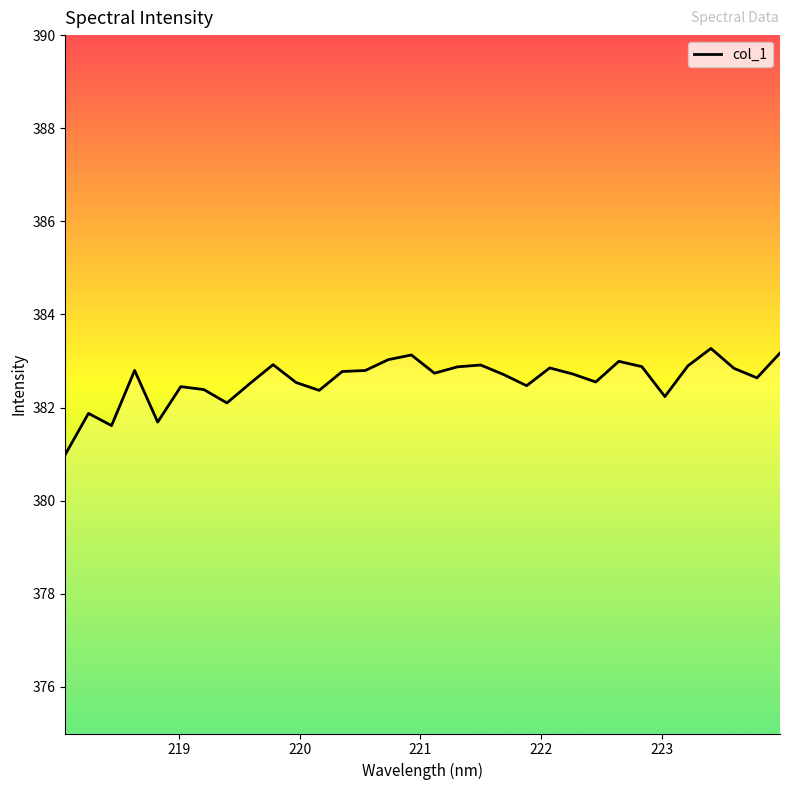

Does the chart have visible grid lines?

No